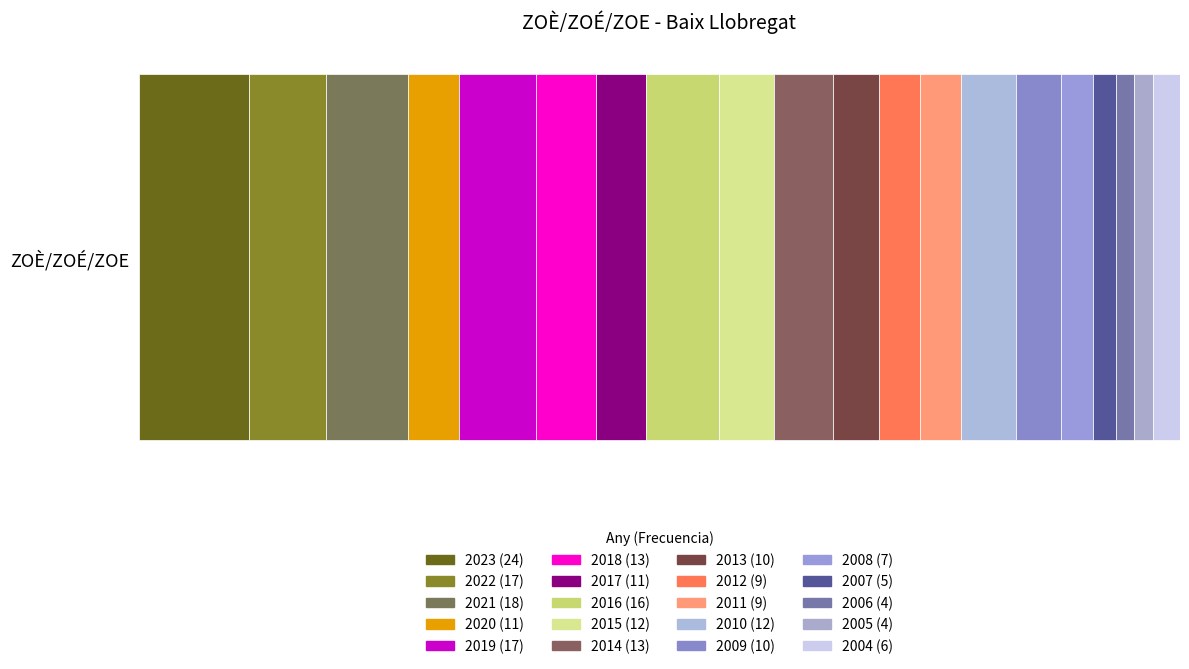

Are the bars grouped side by side (vs. stacked)?

No